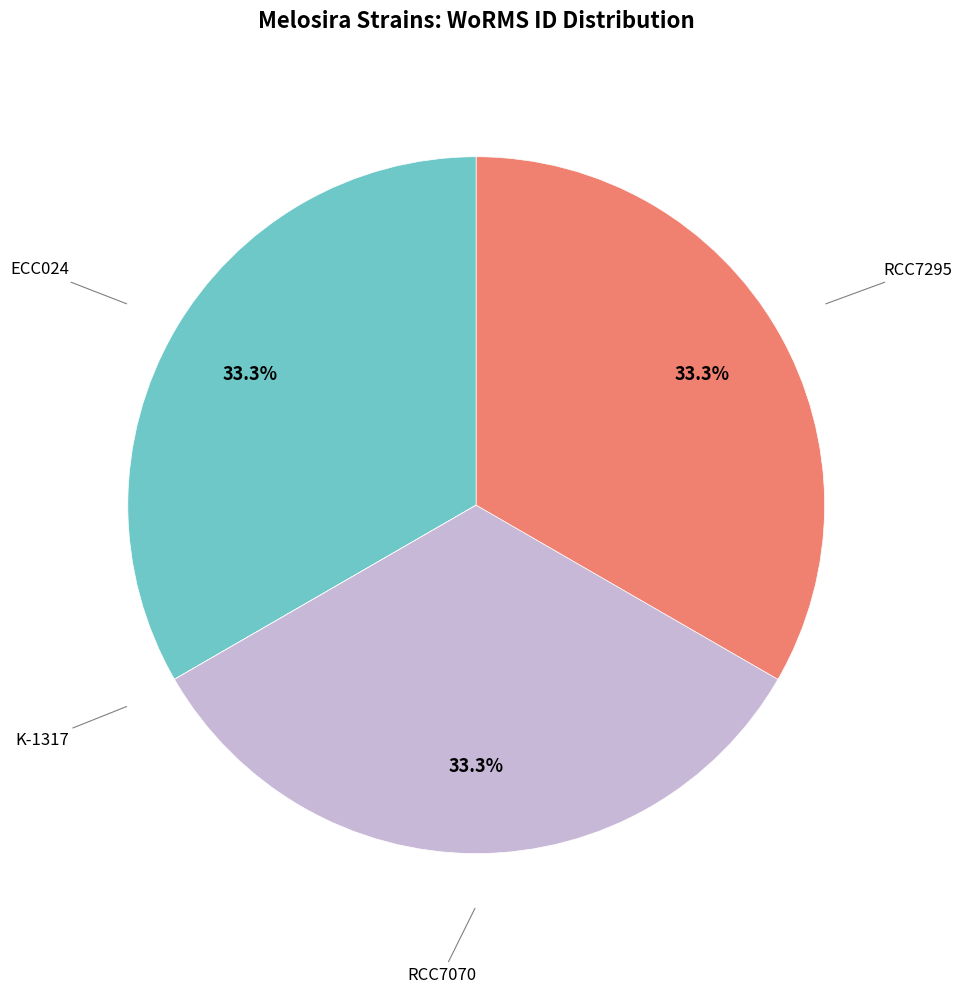

Does any single category account for the majority?

No